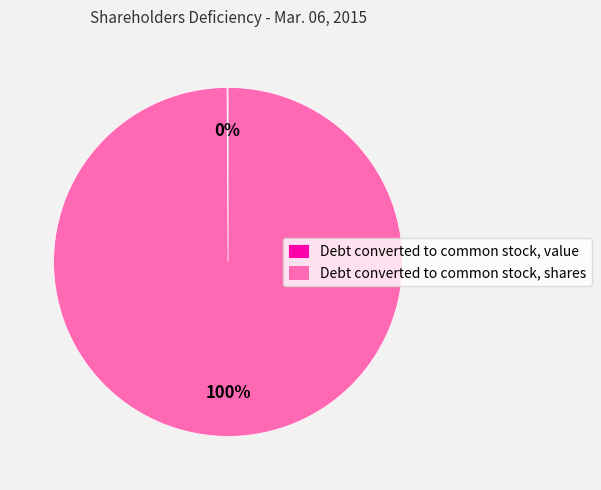

Which slice represents more than half of the pie?

Debt converted to common stock, shares